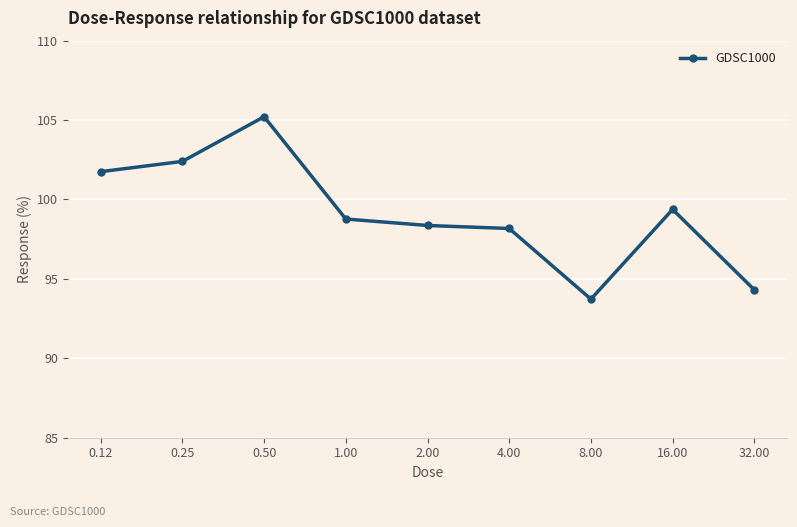

What is the smallest value displayed?

93.7